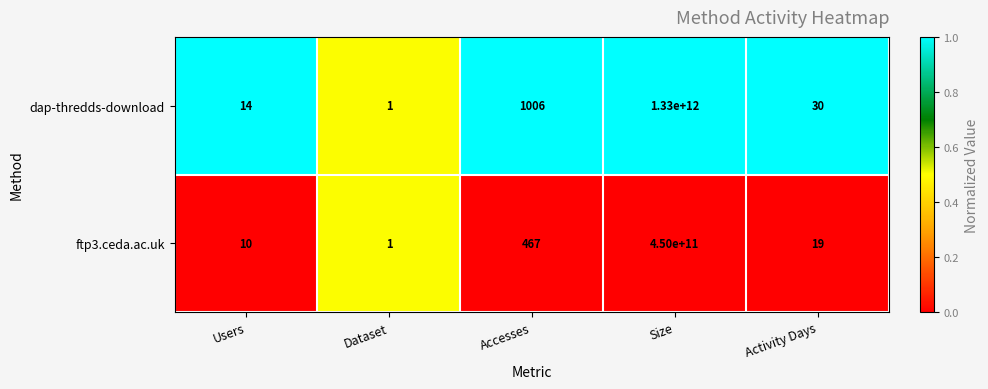

Between Users and Size, which series saw the biggest shift?

dap-thredds-download